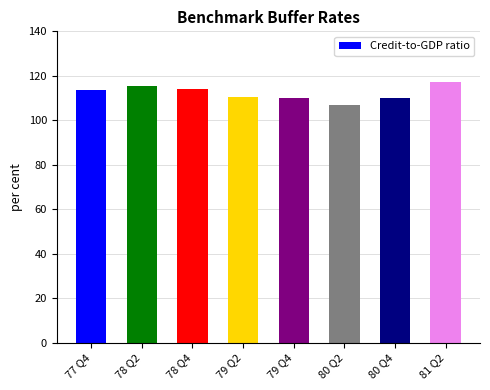

True or false: the data shows 110.1 at 79 Q4.

True